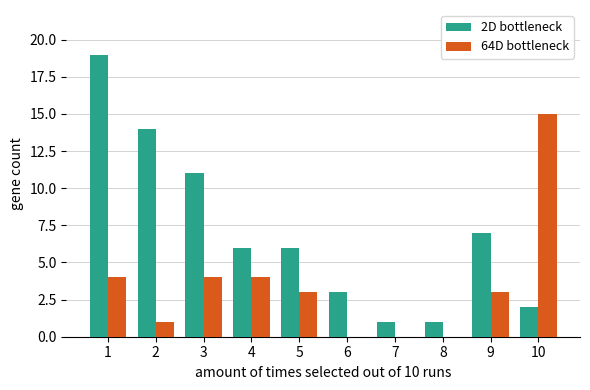

What are all the series names shown in the legend?

2D bottleneck, 64D bottleneck